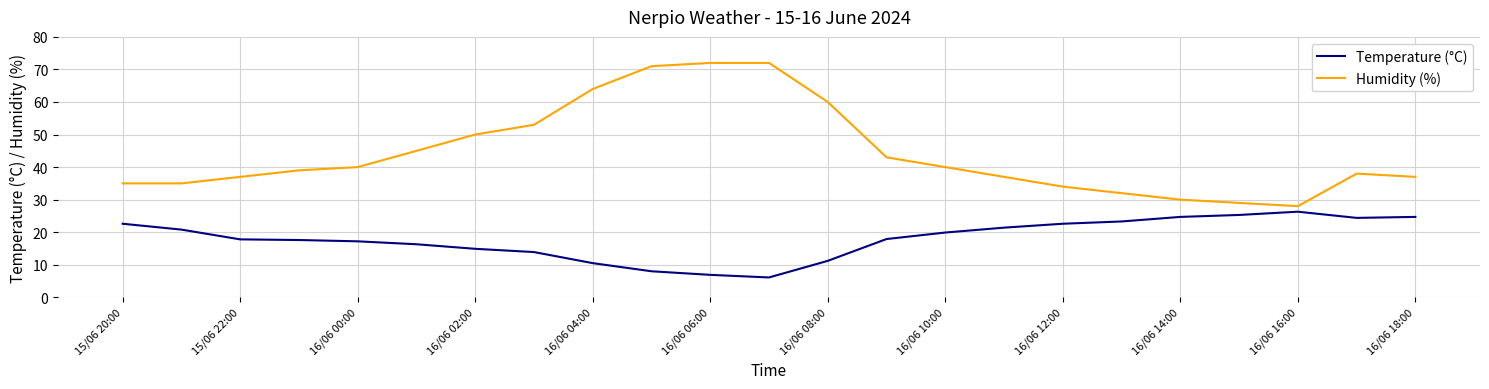

Which series has the largest range (max minus min)?

Humidity (%)